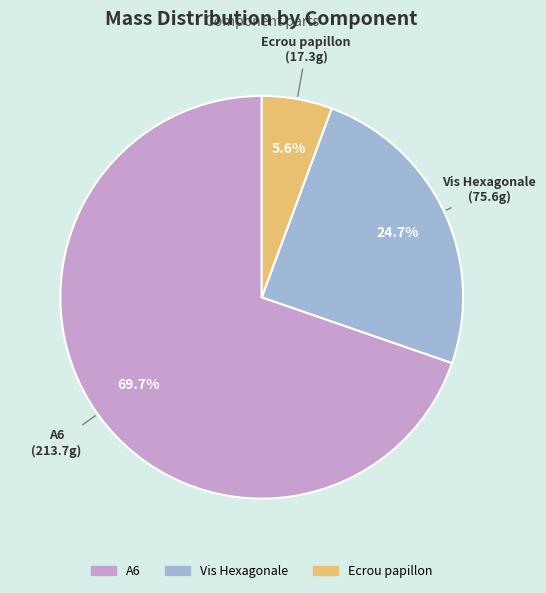

Which category has the smallest portion of the pie?

Ecrou papillon